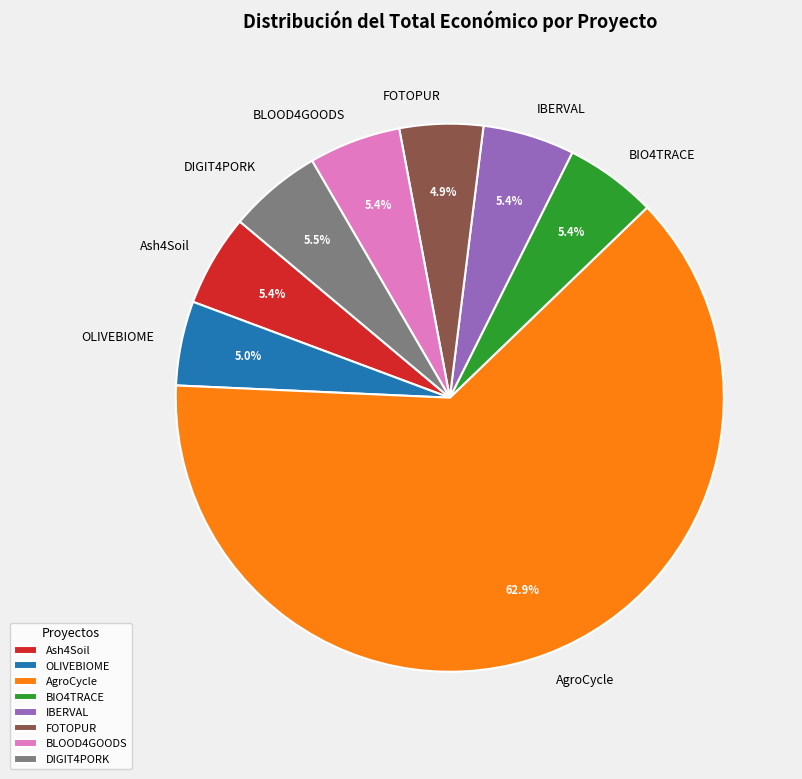

To the nearest percent, what percentage of the pie is AgroCycle?

63%